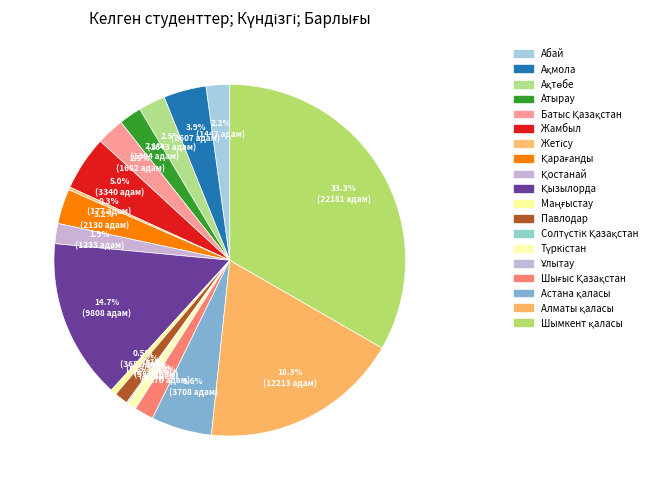

How many segments does this pie chart have?

19